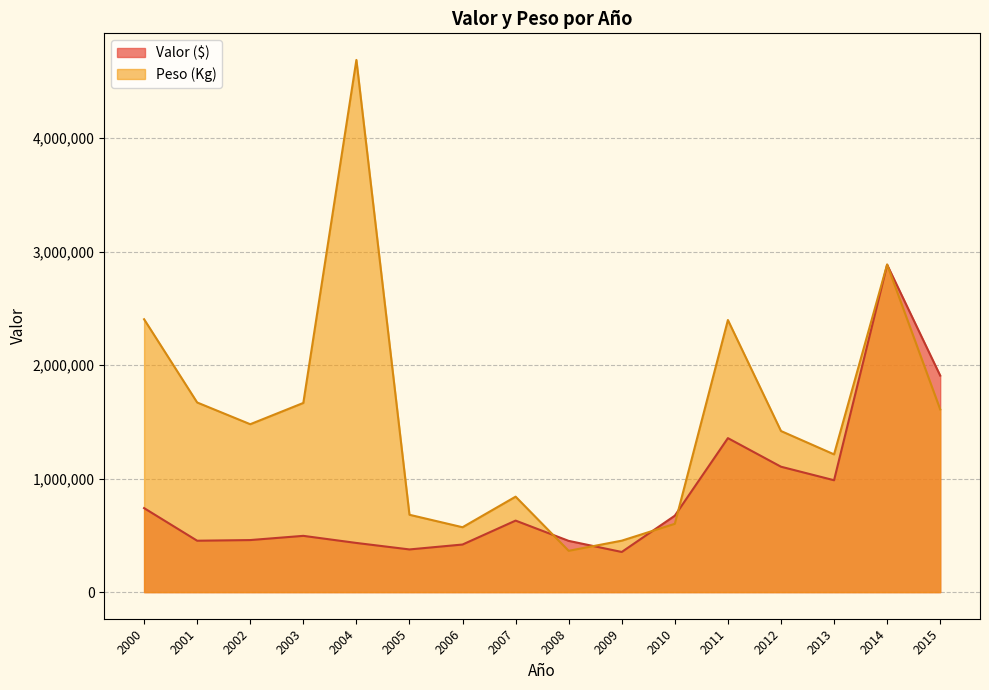

What is the sum of all Peso (Kg) values?

24954453